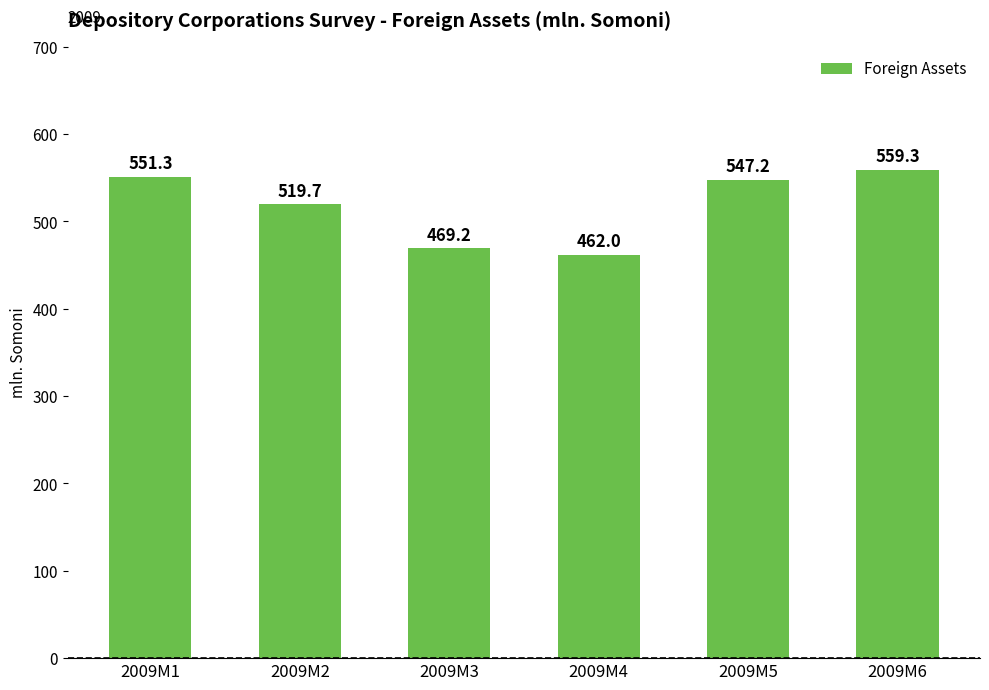

Where does the data first go above 547?

2009M1